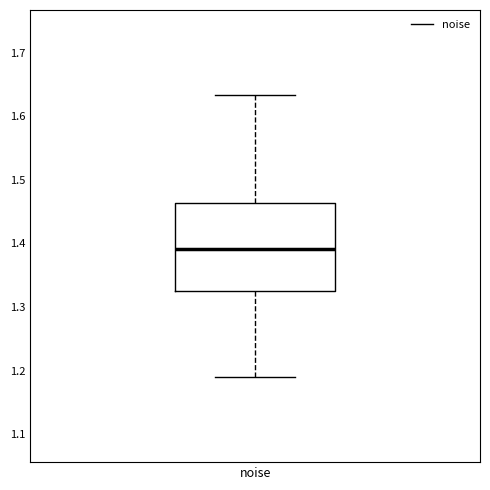

Where is the lower edge of the box for noise on the y-axis? The values are not printed on the chart, so give them approximately, as read against the axis.

1.33